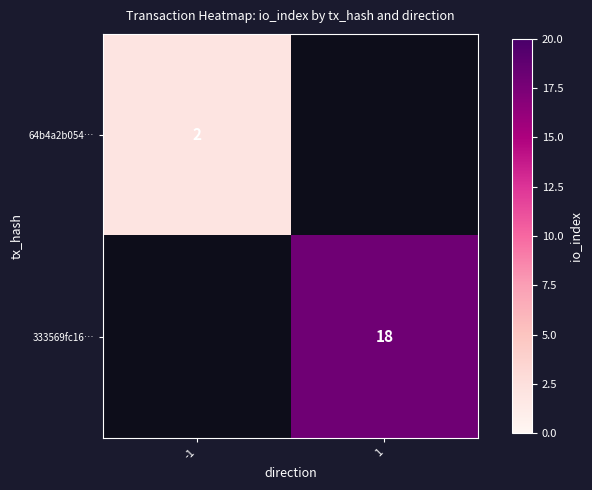

Count the number of data series in this chart.

2